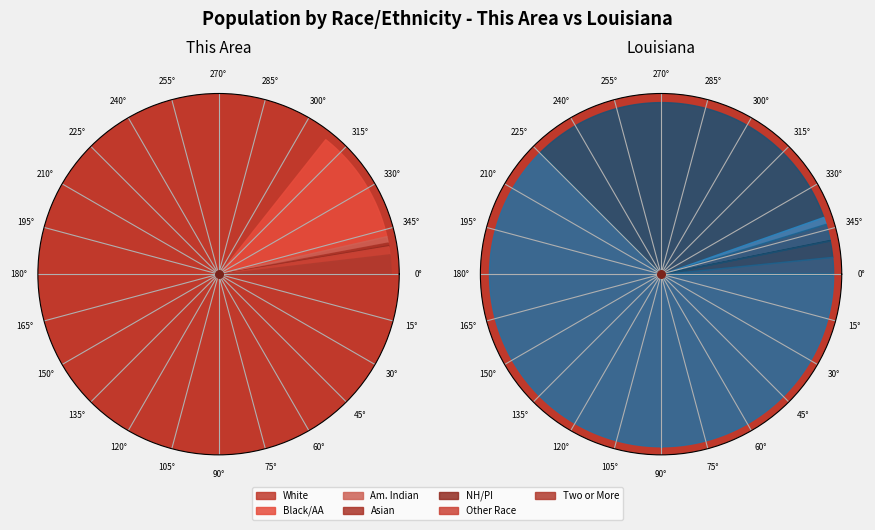

Which category accounts for the majority?

White alone